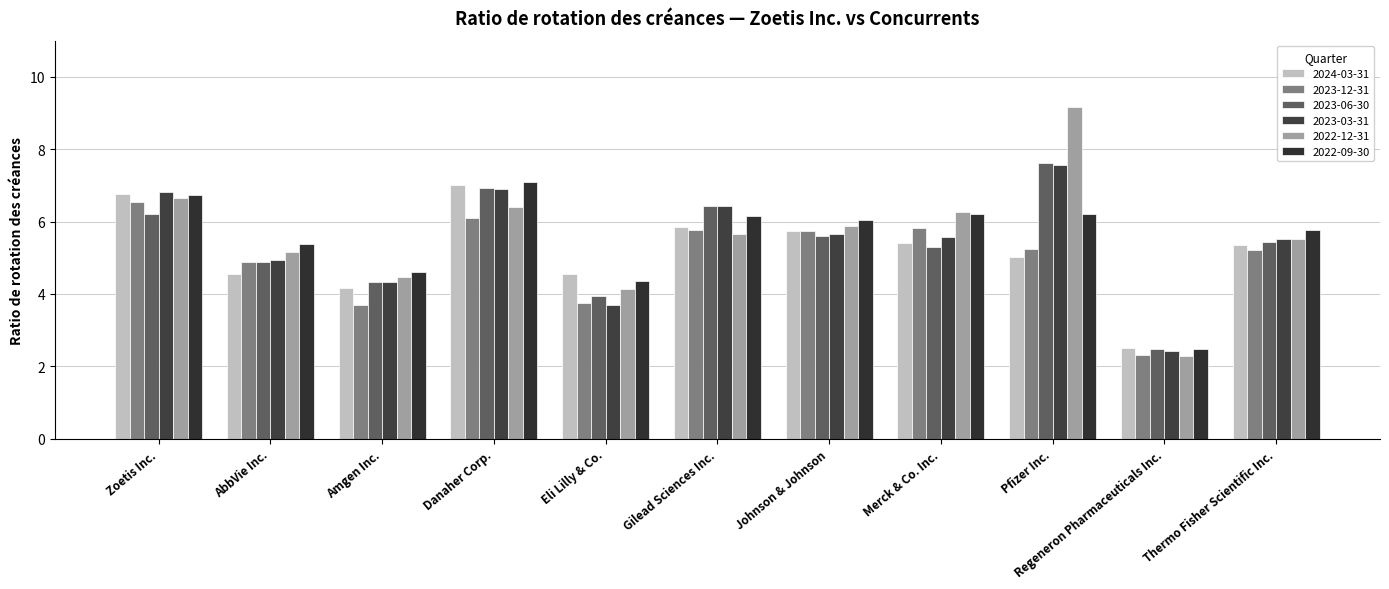

True or false: 2023-03-31 has a value of 1.7 at Zoetis Inc..

False